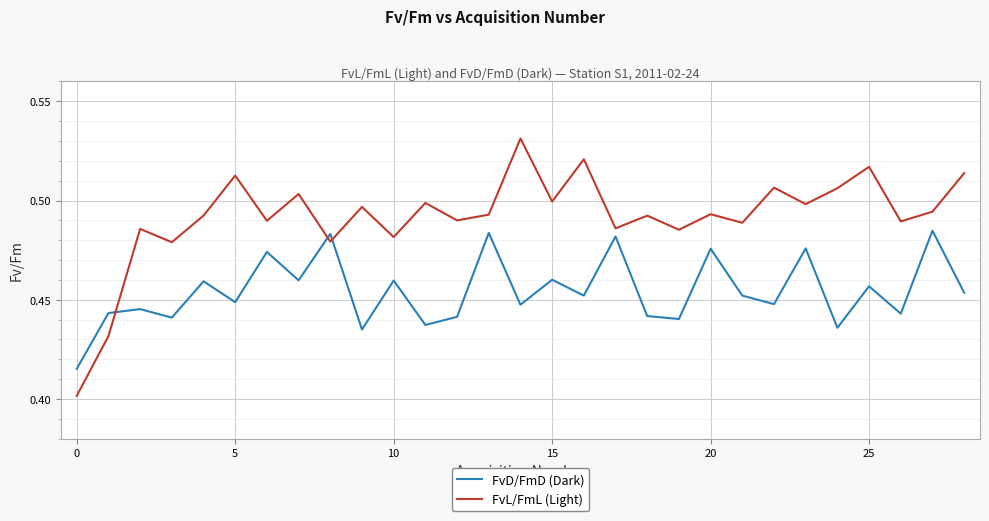

True or false: FvL/FmL (Light) has more than 0 interior local peaks.

True